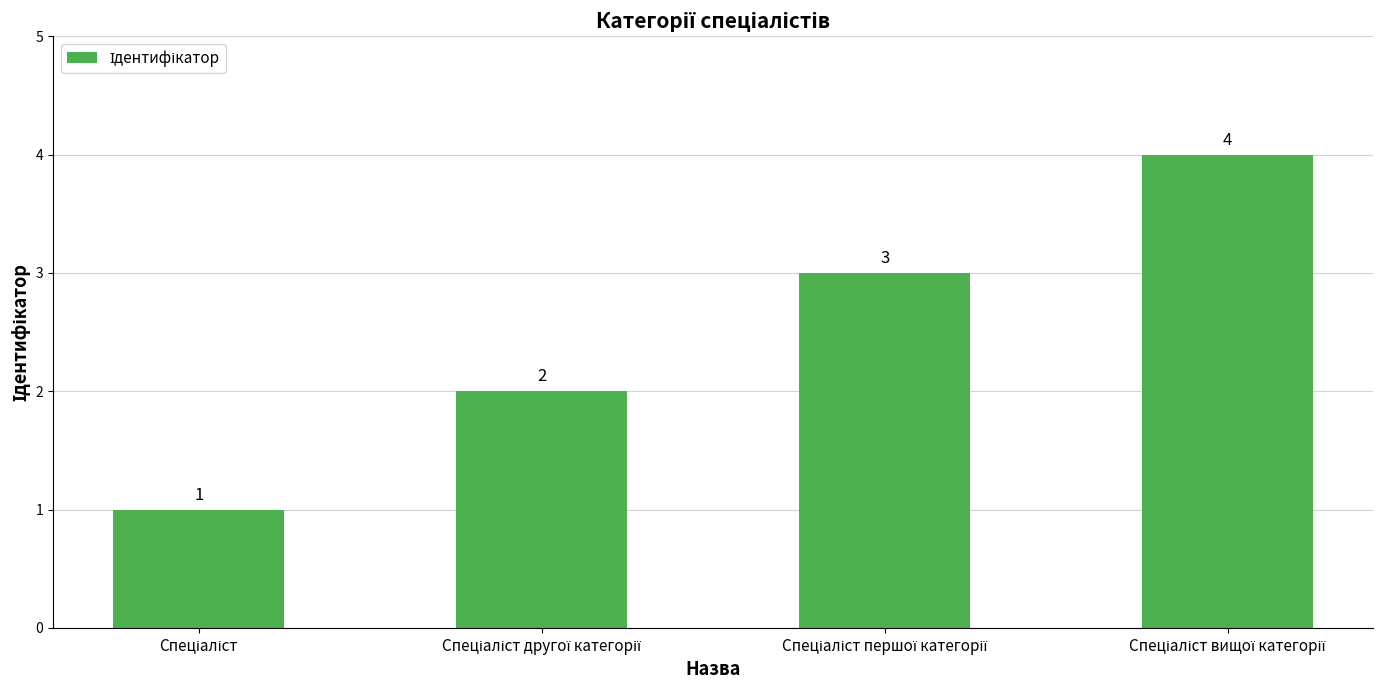

What is the sum of all values?

10